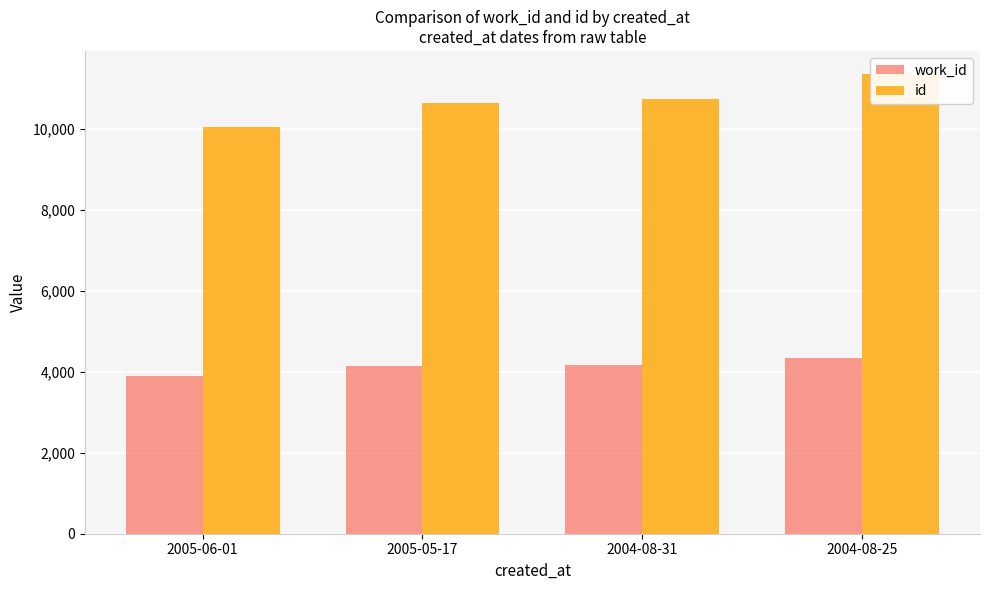

At which label does id reach its minimum?

2005-06-01